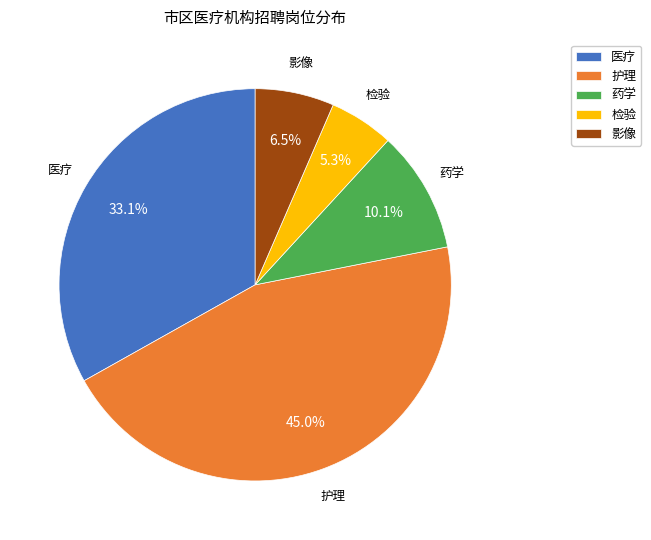

What percentage is the 护理 slice, to the nearest percent?

45%